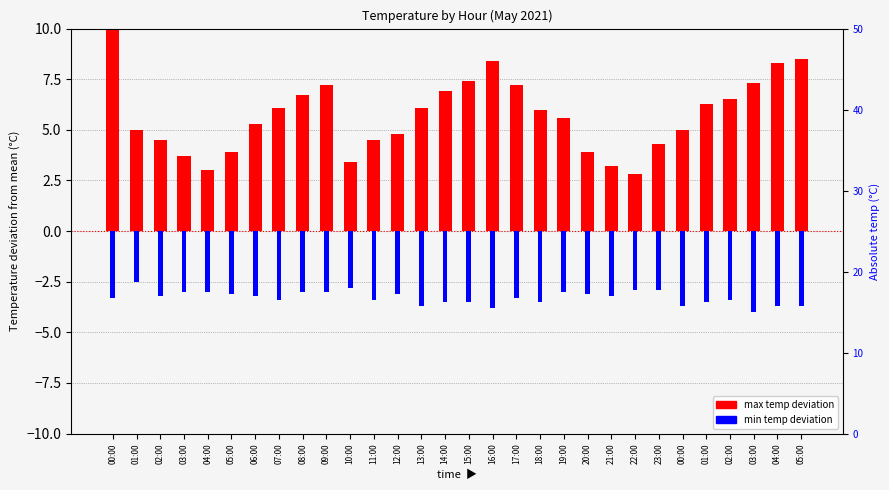

At how many categories does at least one series exceed 0?

30